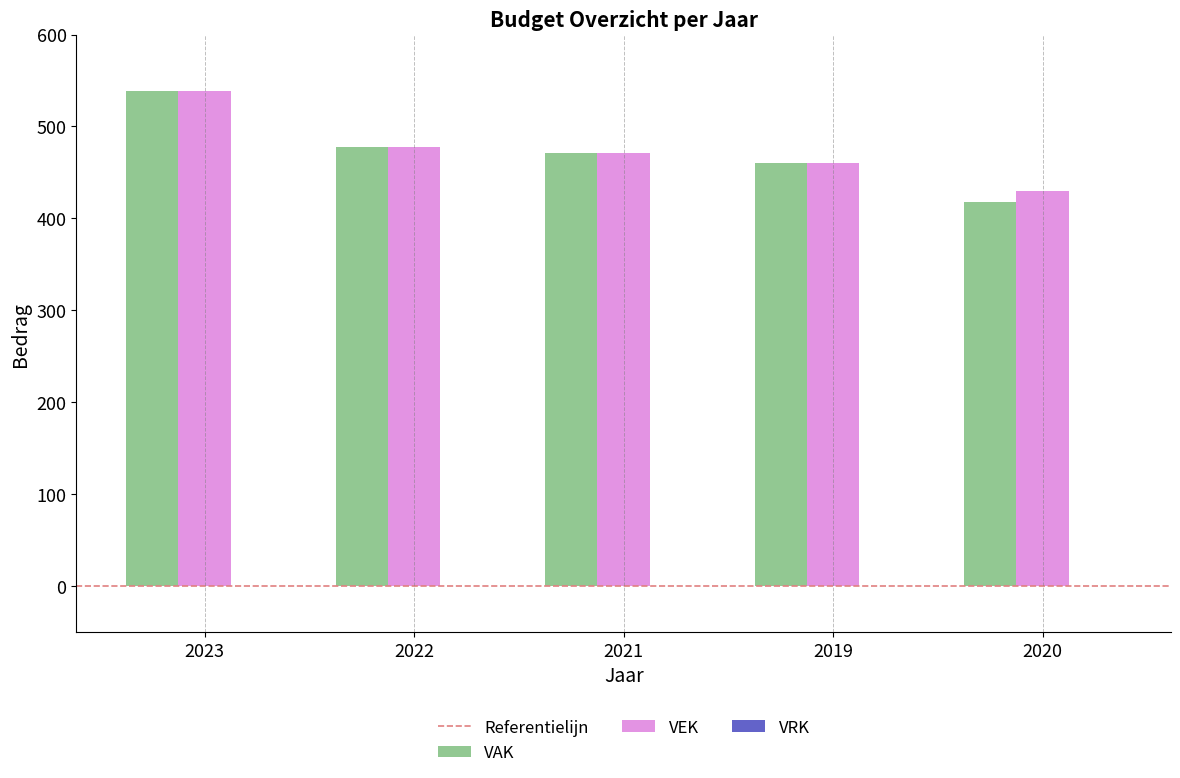

What is the value of the VEK bar at the 1st from the left?

539